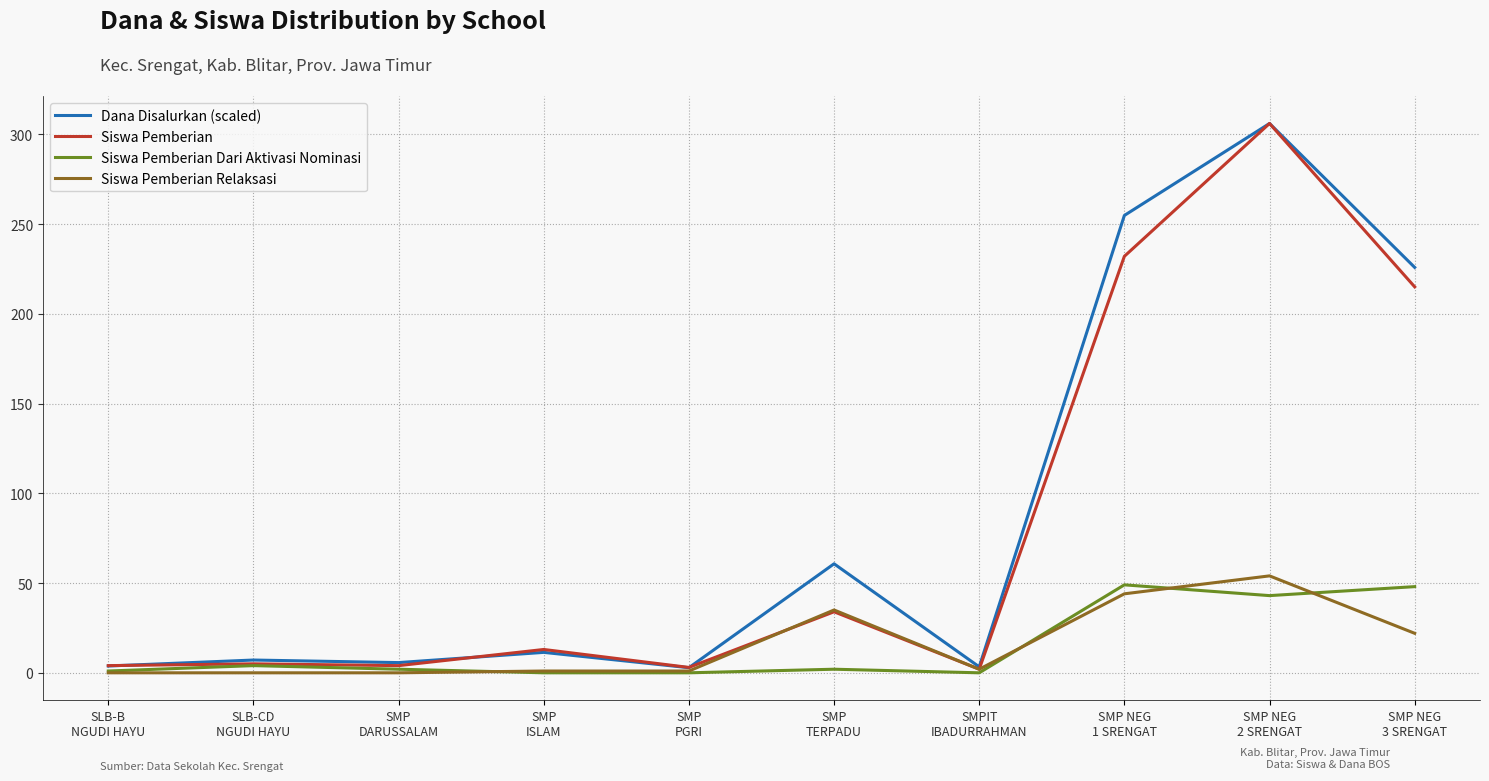

What is the maximum value for Dana Disalurkan (scaled)?

306.0